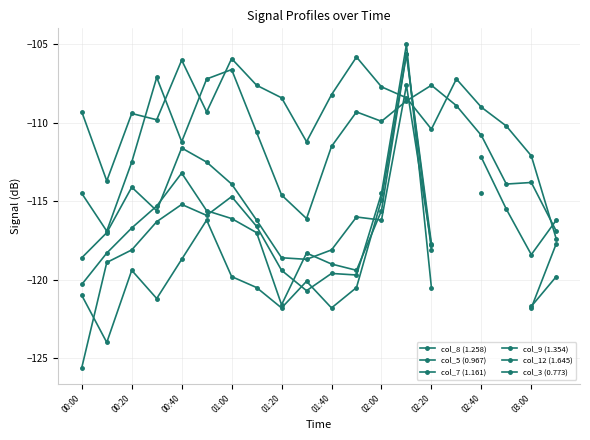

Which series ends up on top after the final intersection of col_7 (1.161) and col_5 (0.967)?

col_7 (1.161)